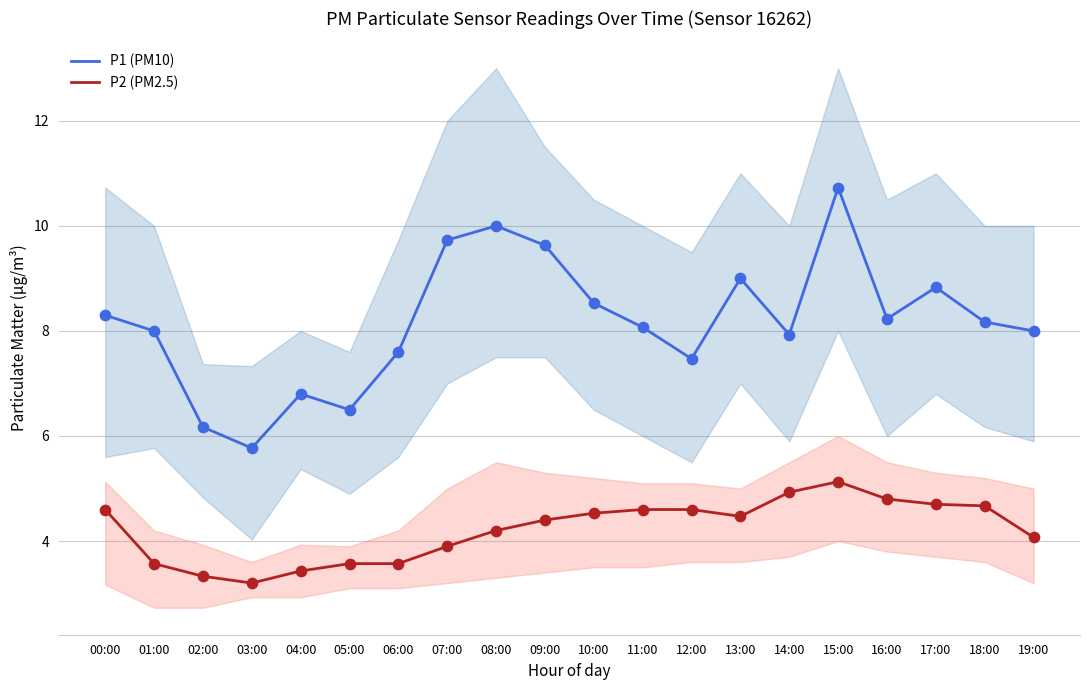

Which series has the largest total across all categories?

P1 (PM10)